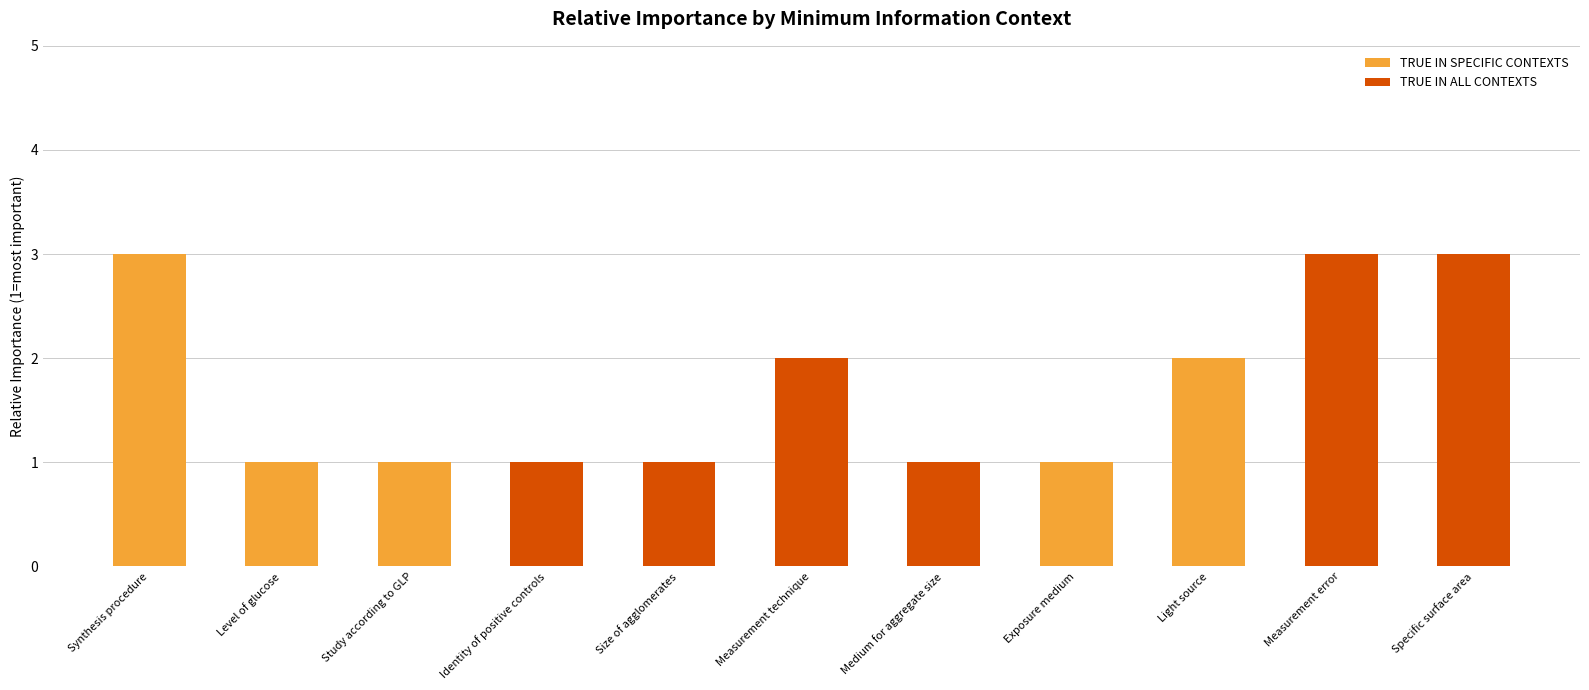

Count the number of categories in the chart.

11